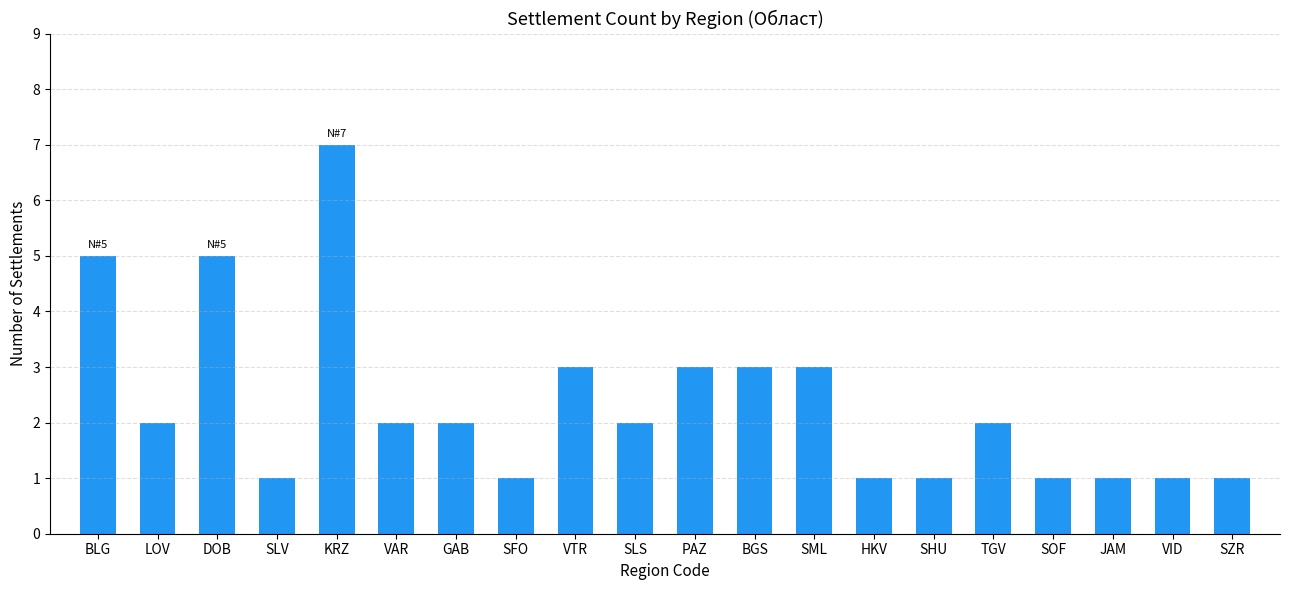

What is the greatest value displayed?

7